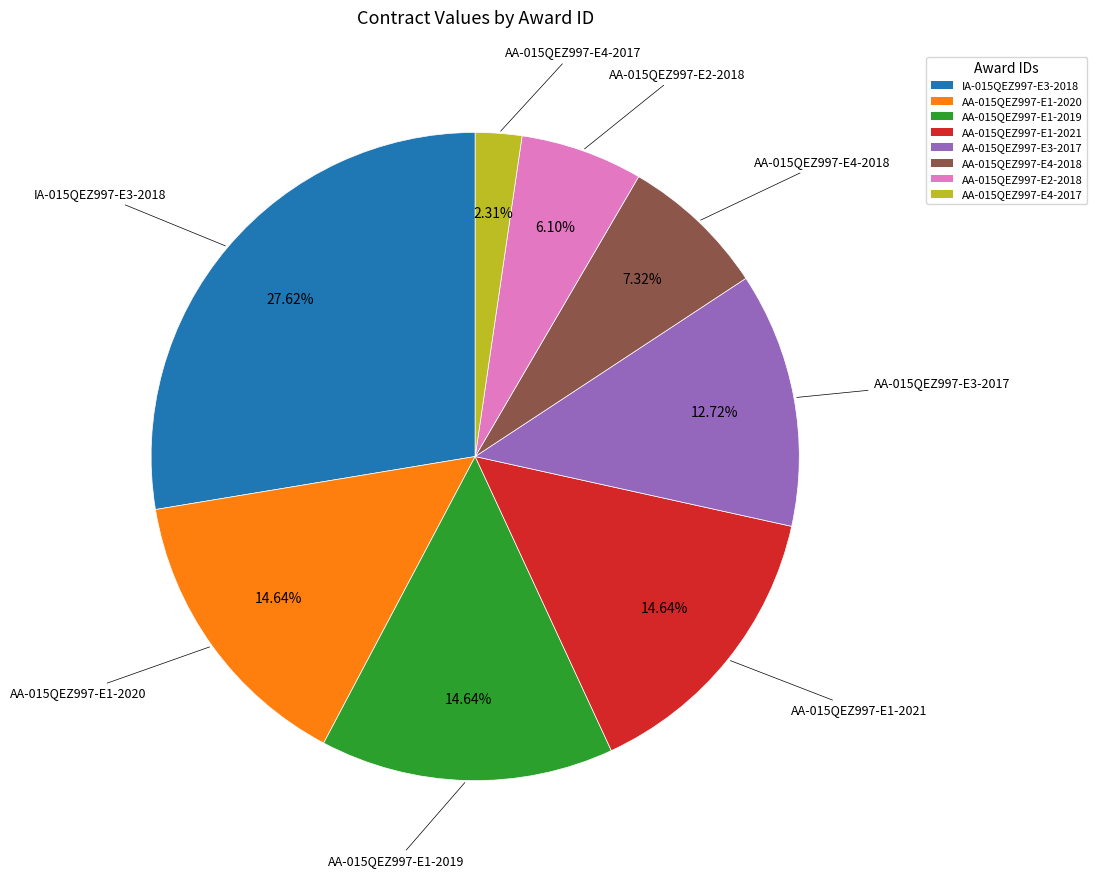

What portion of the pie excludes AA-015QEZ997-E4-2018?

92.7%